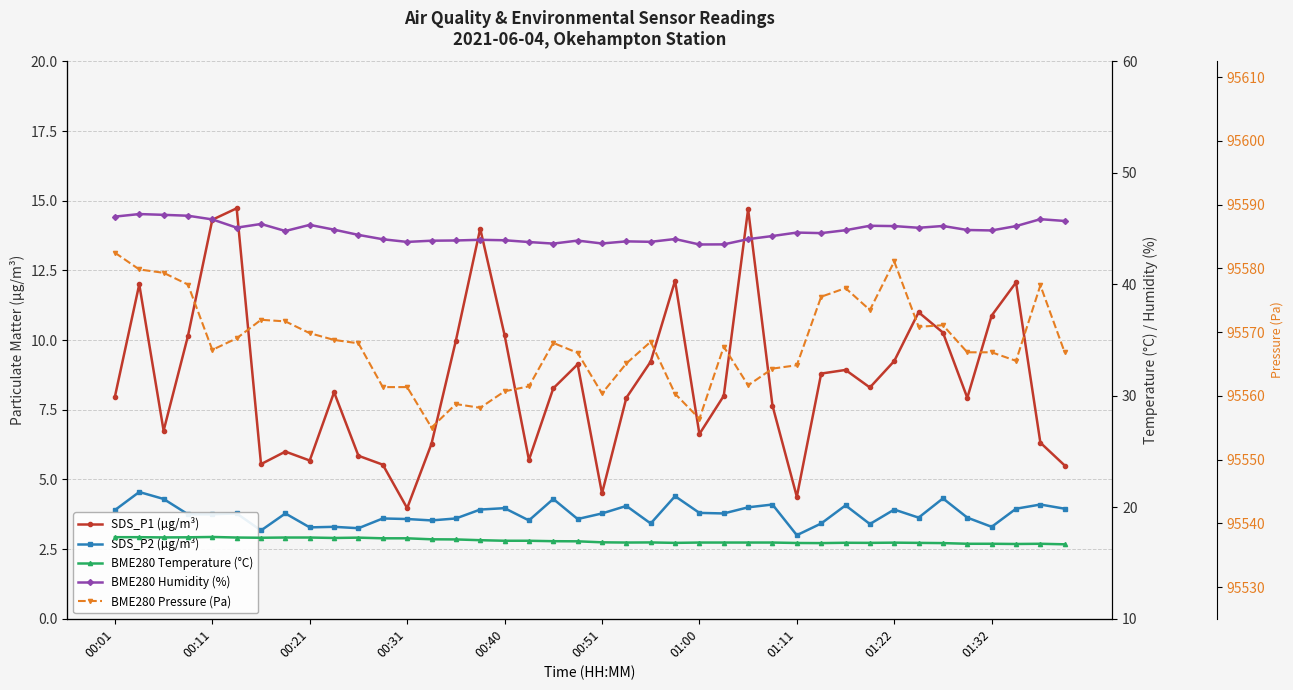

What is the maximum value shown in the chart?

95582.5